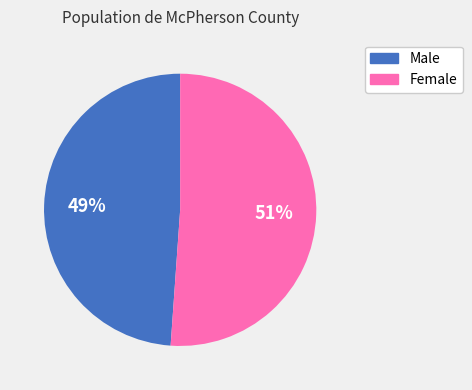

Approximately how many times larger is the value at Female compared to Male?

1.0